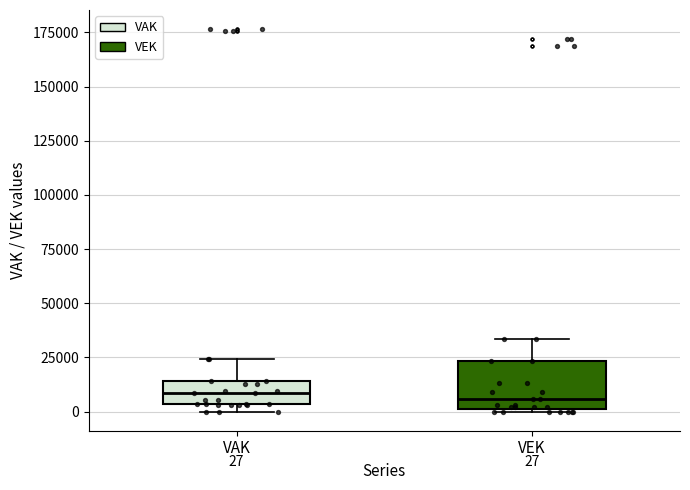

Which box is the tallest, from its lower edge to its upper edge?

VEK